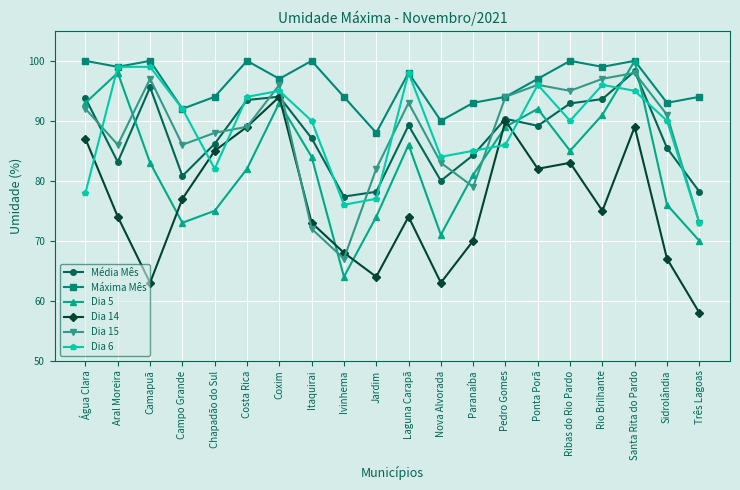

How many intersections are there between Dia 6 and Dia 5?

5